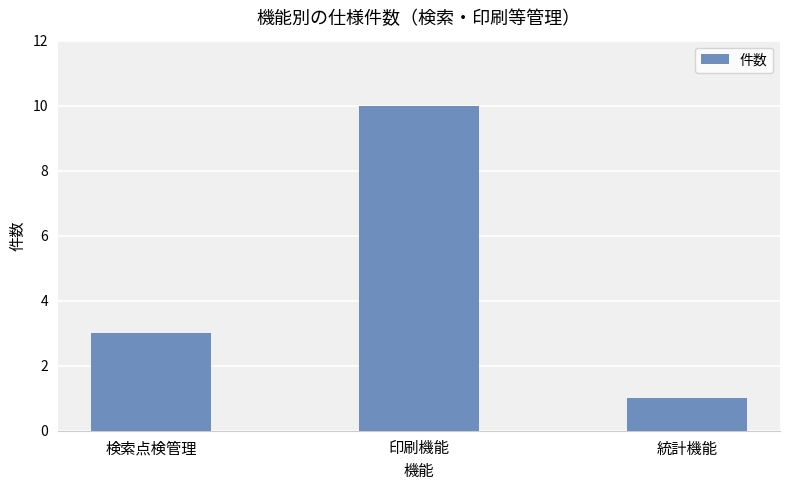

Between 統計機能 and 検索点検管理, which is larger?

検索点検管理